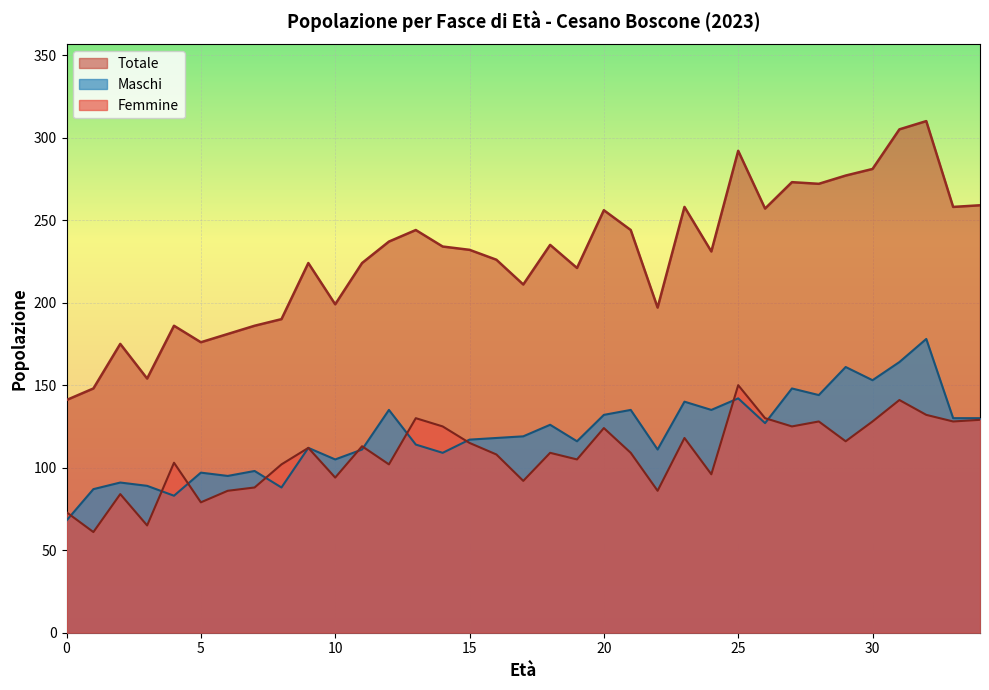

Reading right to left, what are all the values shown in this chart?

Maschi: 130	130	178	164	153	161	144	148	127	142	135	140	111	135	132	116	126	119	118	117	109	114	135	111	105	112	88	98	95	97	83	89	91	87	68
Femmine: 129	128	132	141	128	116	128	125	130	150	96	118	86	109	124	105	109	92	108	115	125	130	102	113	94	112	102	88	86	79	103	65	84	61	73
Totale: 259	258	310	305	281	277	272	273	257	292	231	258	197	244	256	221	235	211	226	232	234	244	237	224	199	224	190	186	181	176	186	154	175	148	141